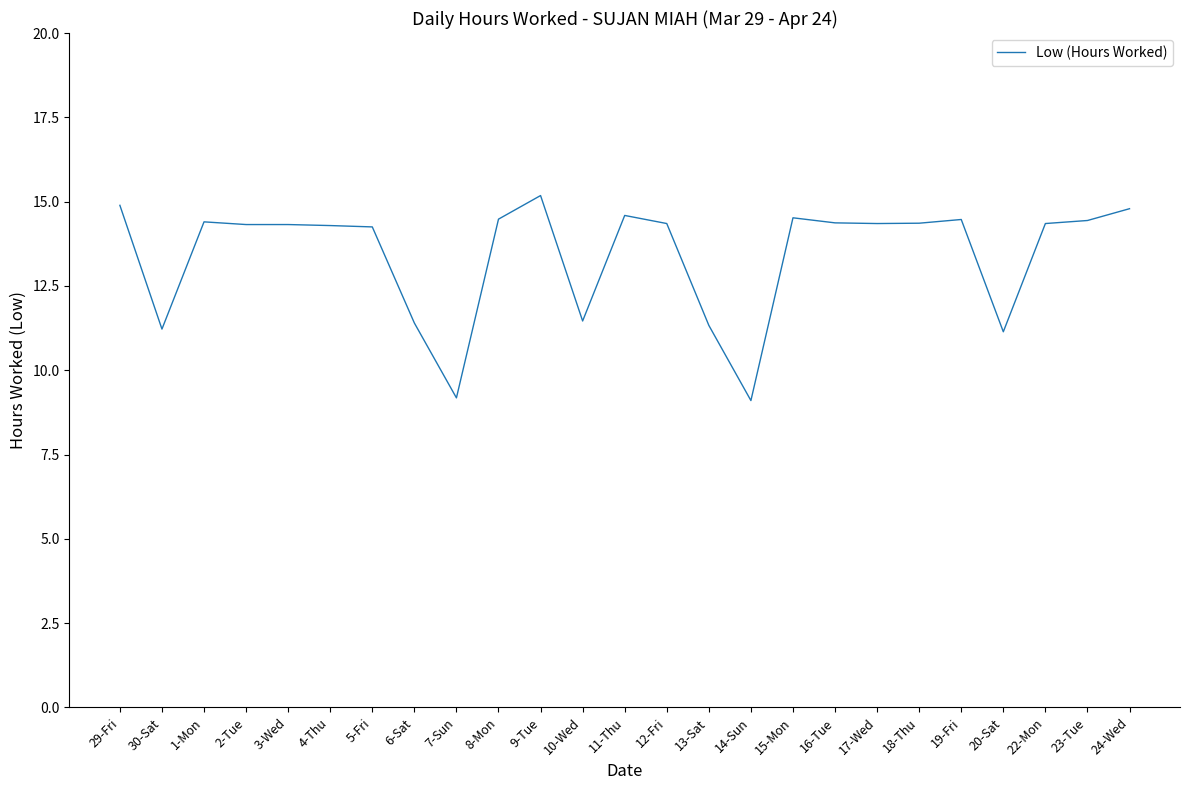

What is the minimum value shown in the chart?

9.1